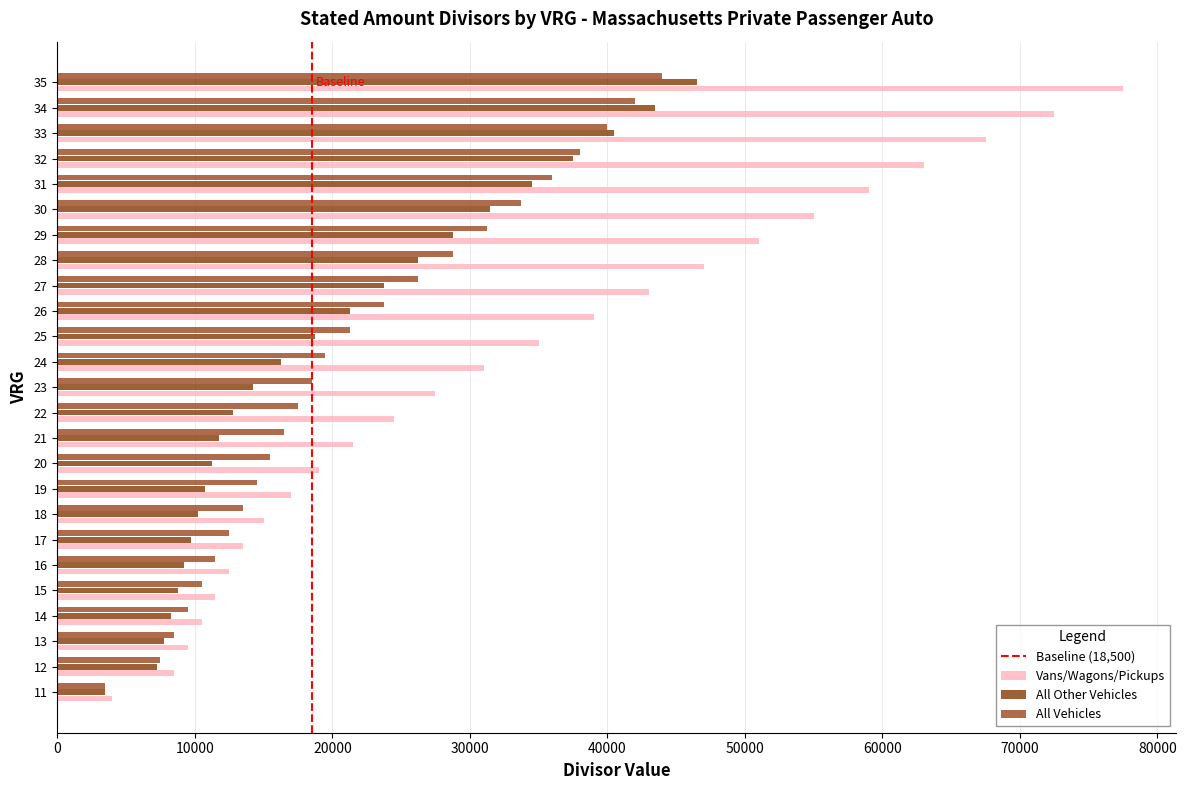

How many series are shown in this chart?

3